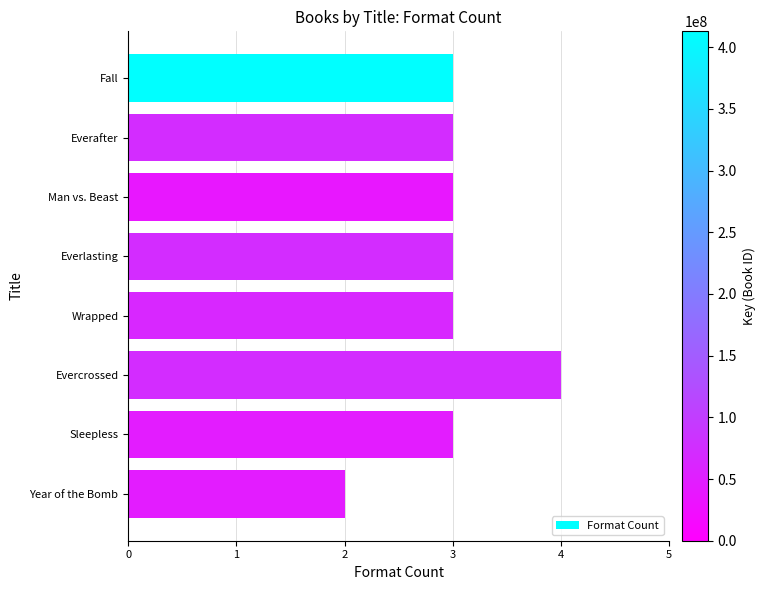

Are the bars grouped side by side (vs. stacked)?

No